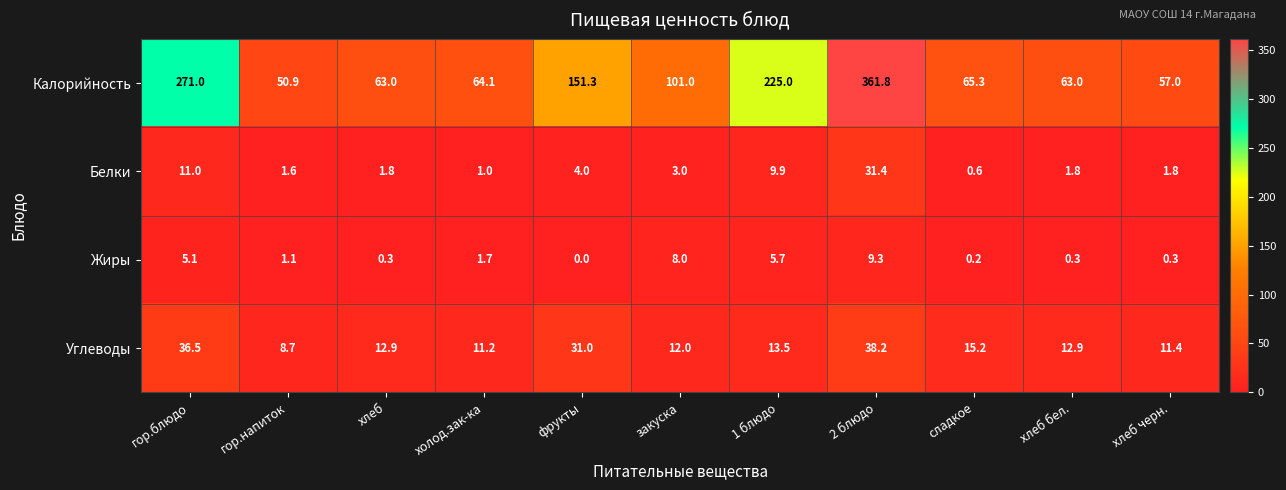

What is the difference between the Калорийность values at хлеб and 2 блюдо?

298.8